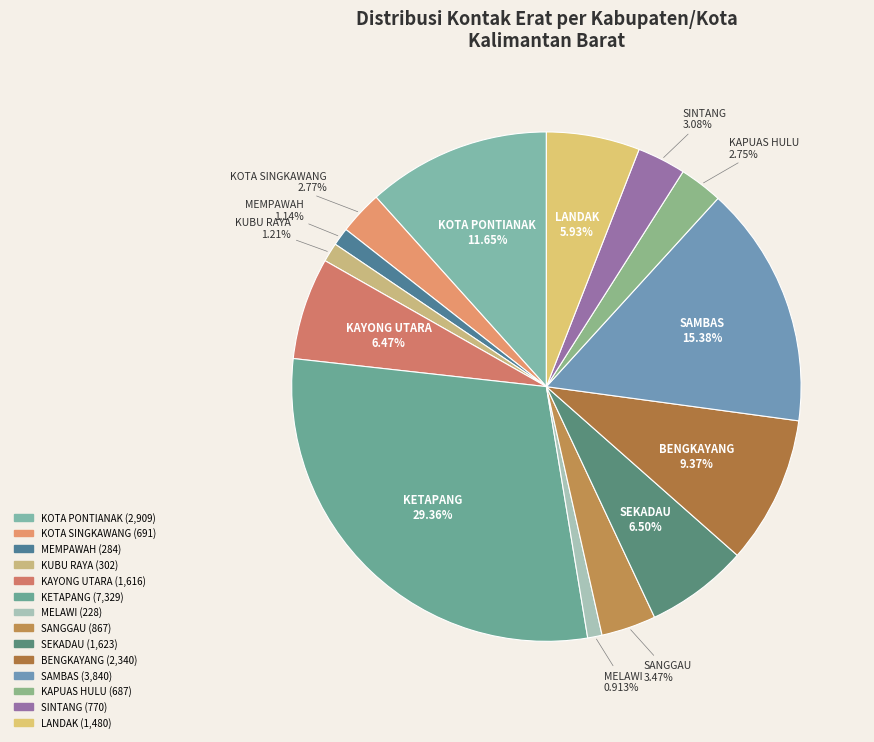

To the nearest percent, what is the difference between the MEMPAWAH and BENGKAYANG slice percentages?

8%